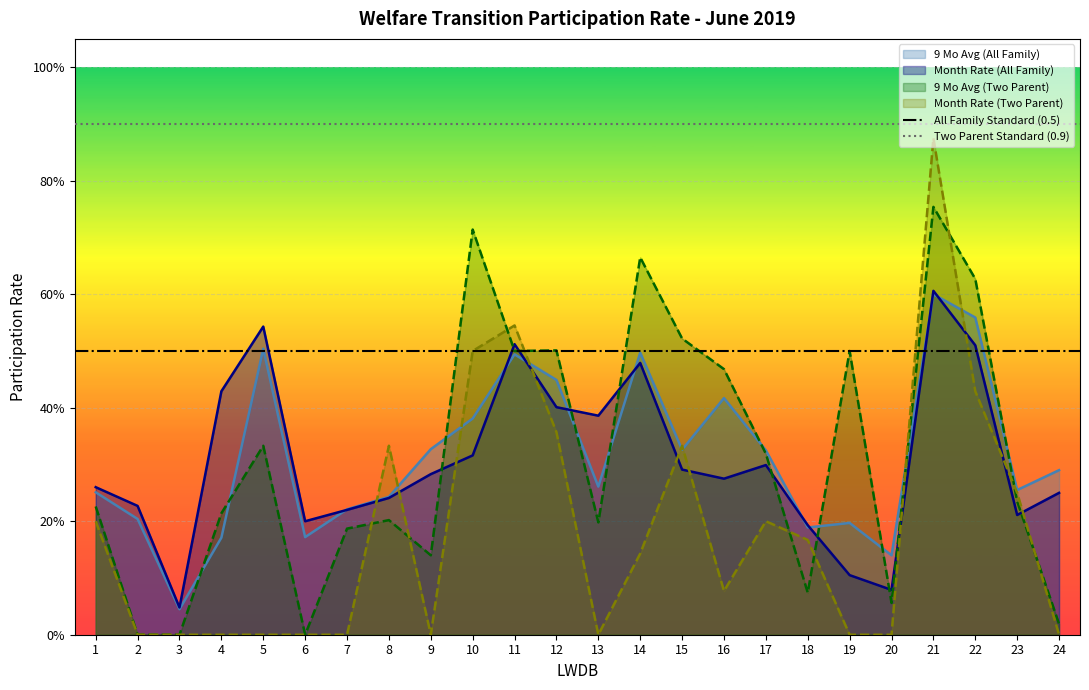

Is the value of Two Parent Standard (0.9) at 2 greater than the value of All Family Standard (0.5) at 1?

Yes